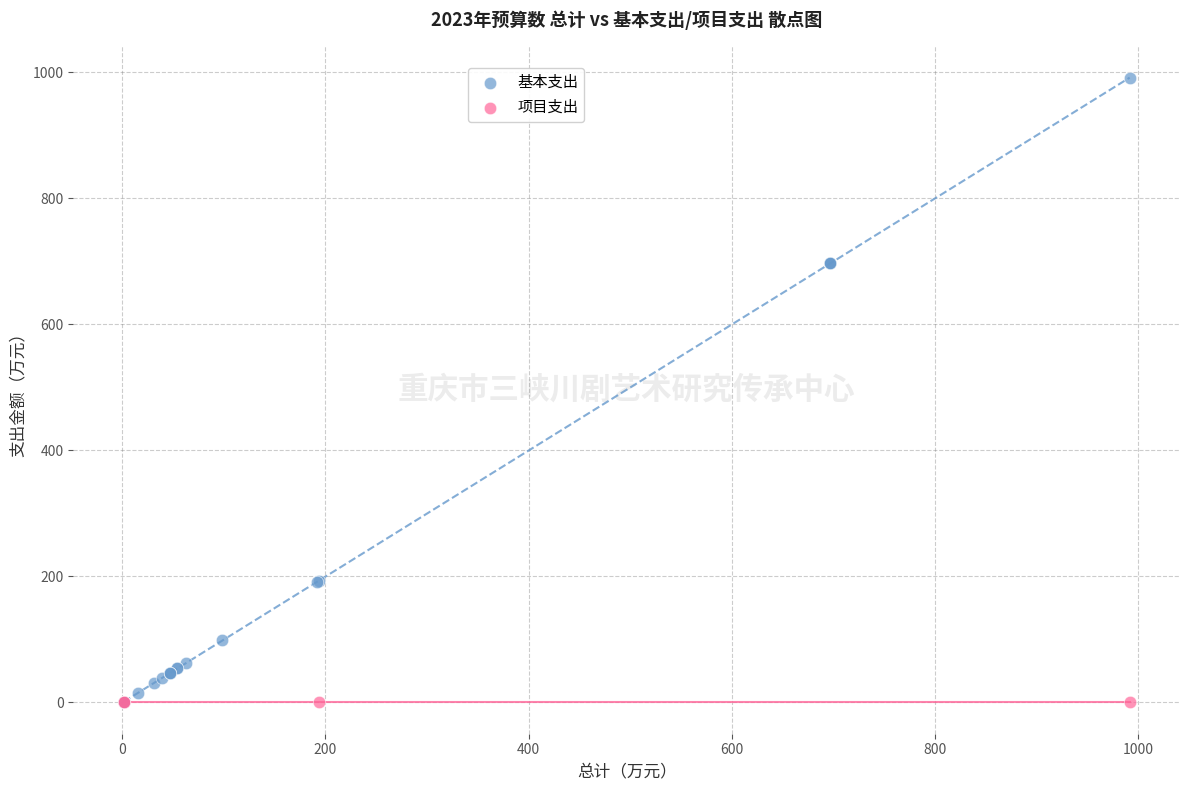

Which series reaches the maximum Y coordinate?

基本支出